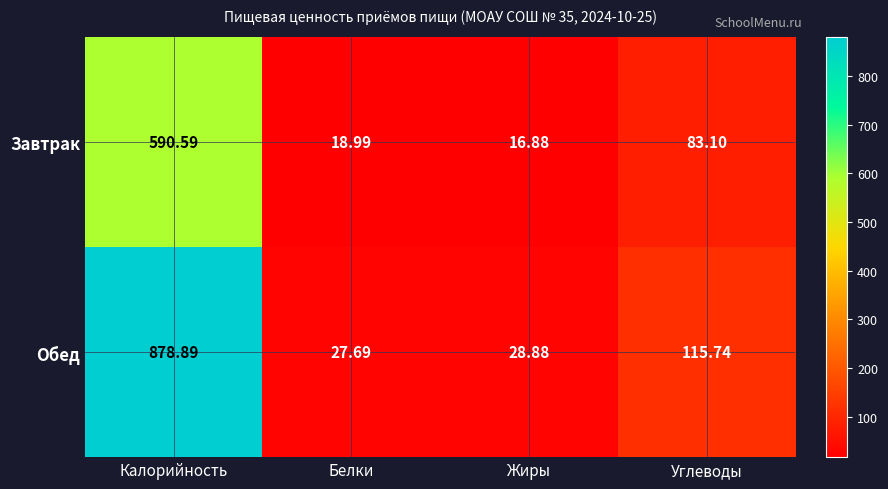

Which series has the largest total across all categories?

Обед